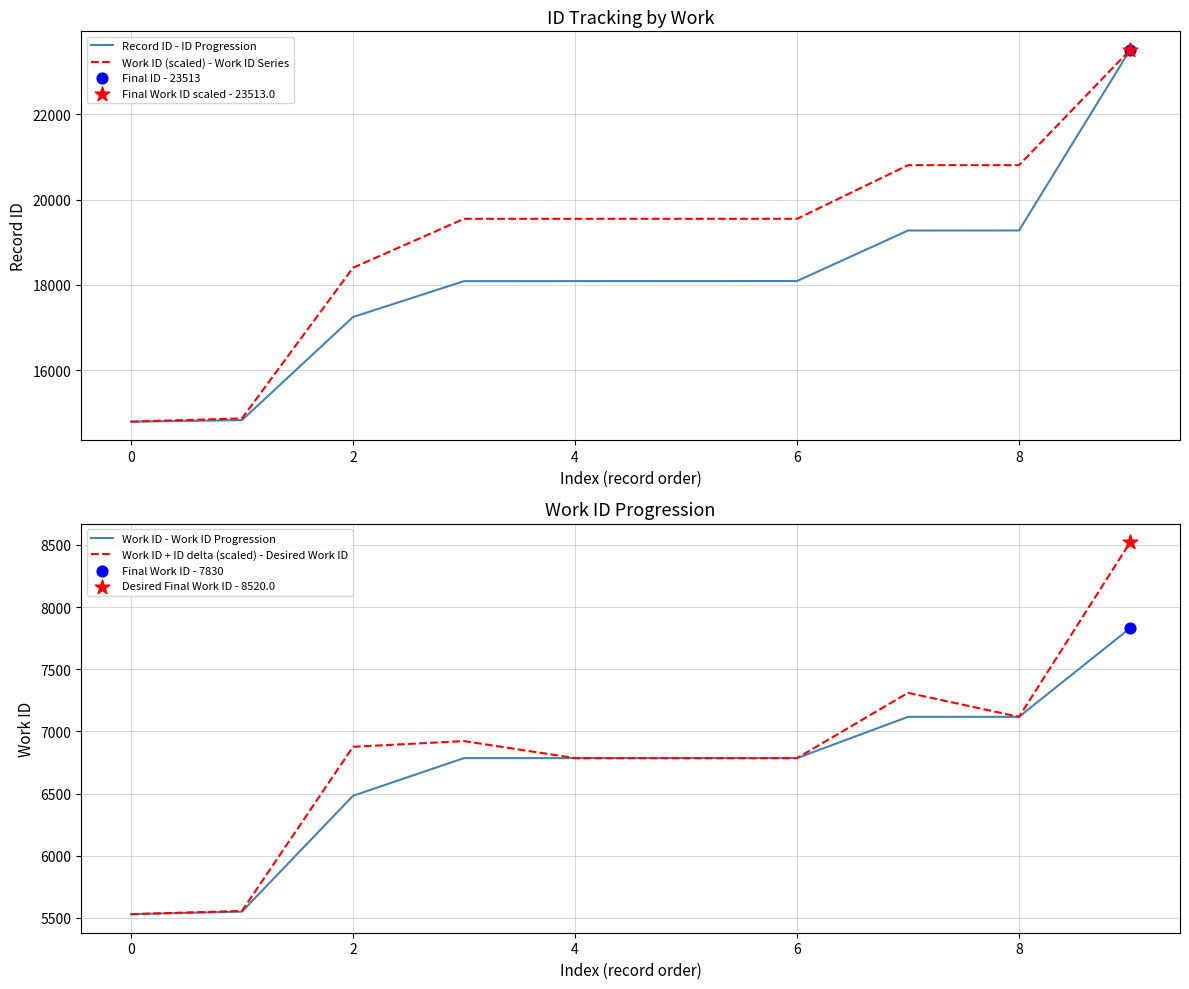

At how many categories does at least one series exceed 8407?

10